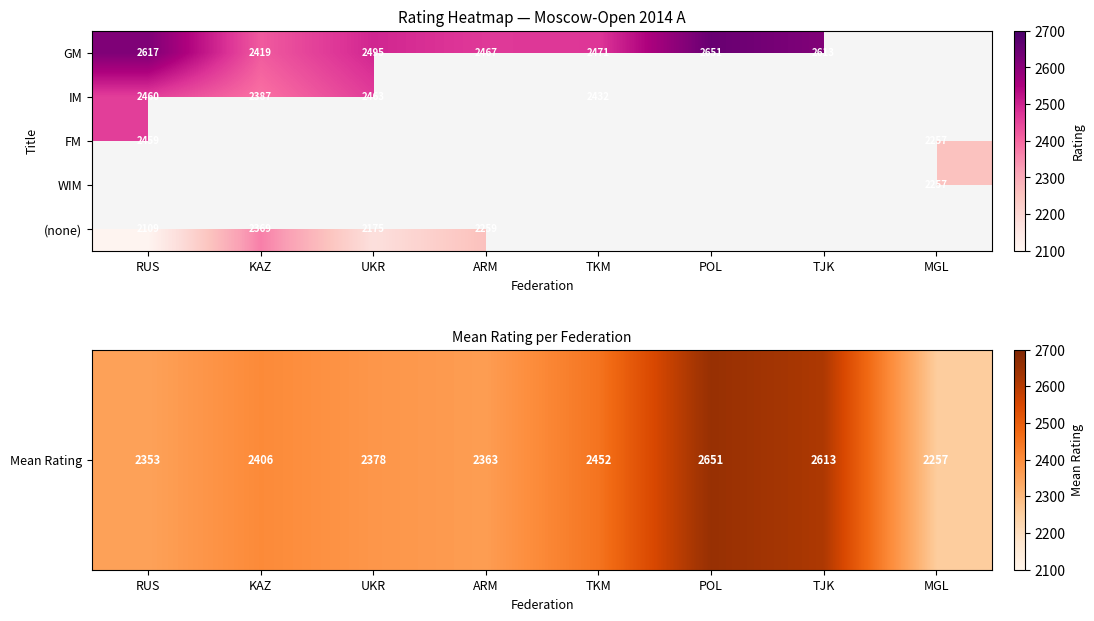

The FM series shows 3320 at MGL. True or false?

False